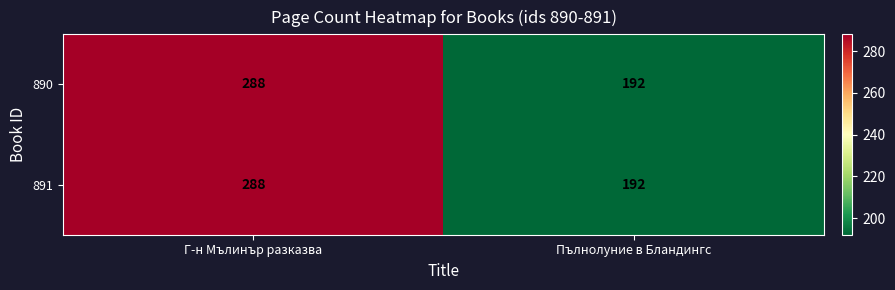

Rank the categories by 890 value from lowest to highest.

Пълнолуние в Бландингс, Г-н Мълинър разказва